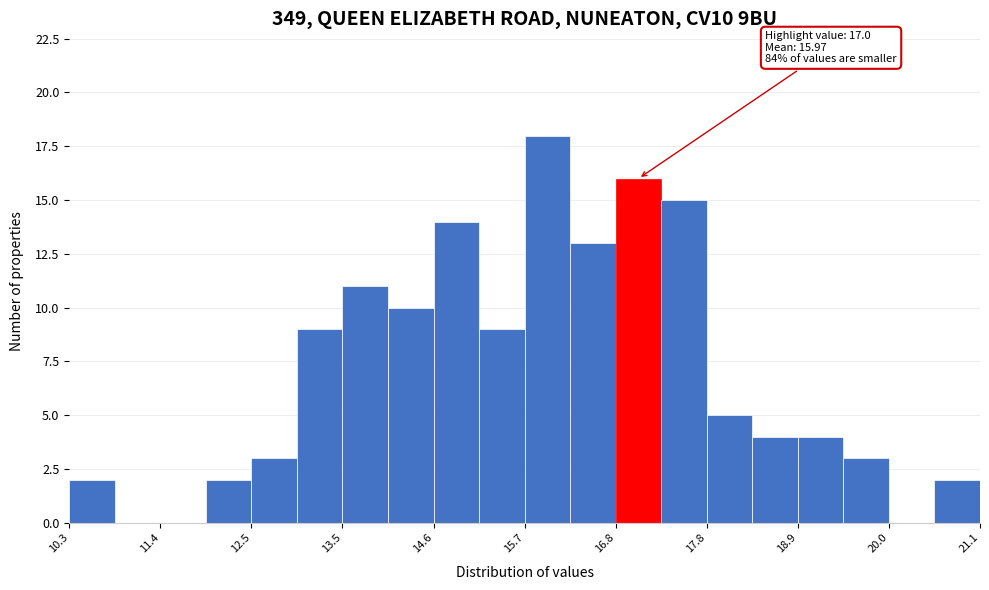

Read against the x-axis, roughly where is the centre of the tallest bar?

16.0